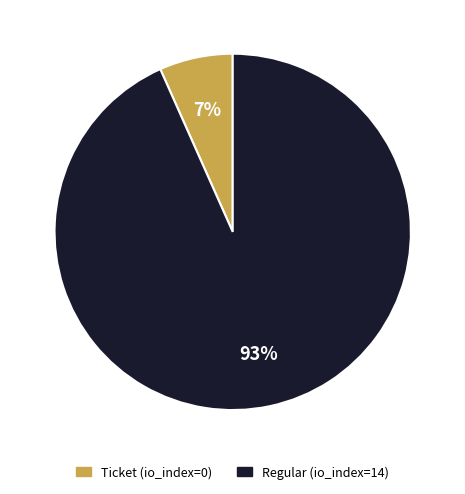

Combined, do Ticket (io_index=0) and Regular (io_index=14) account for over 50%?

Yes